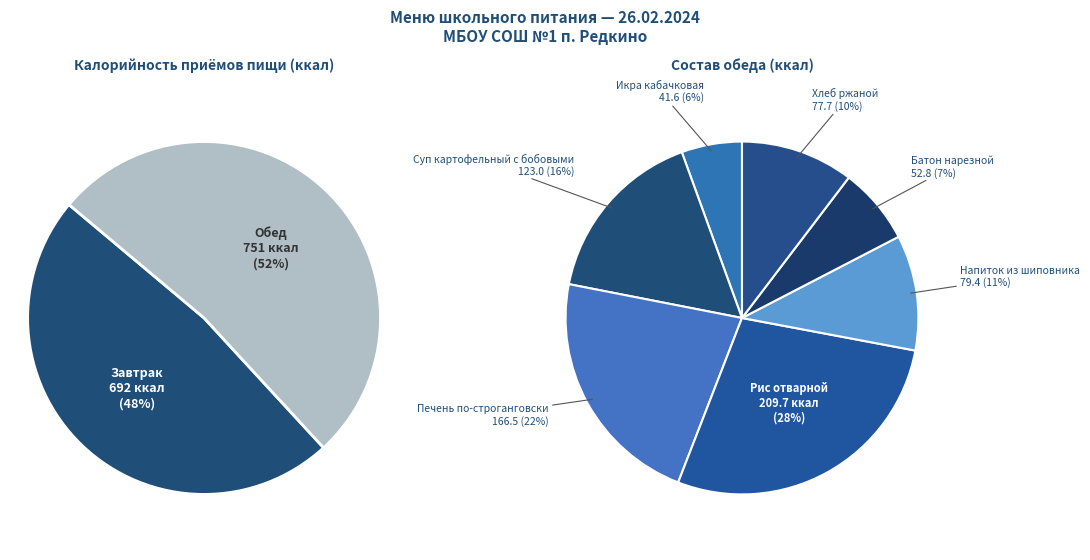

What percentage is NOT represented by Завтрак?

52.0%